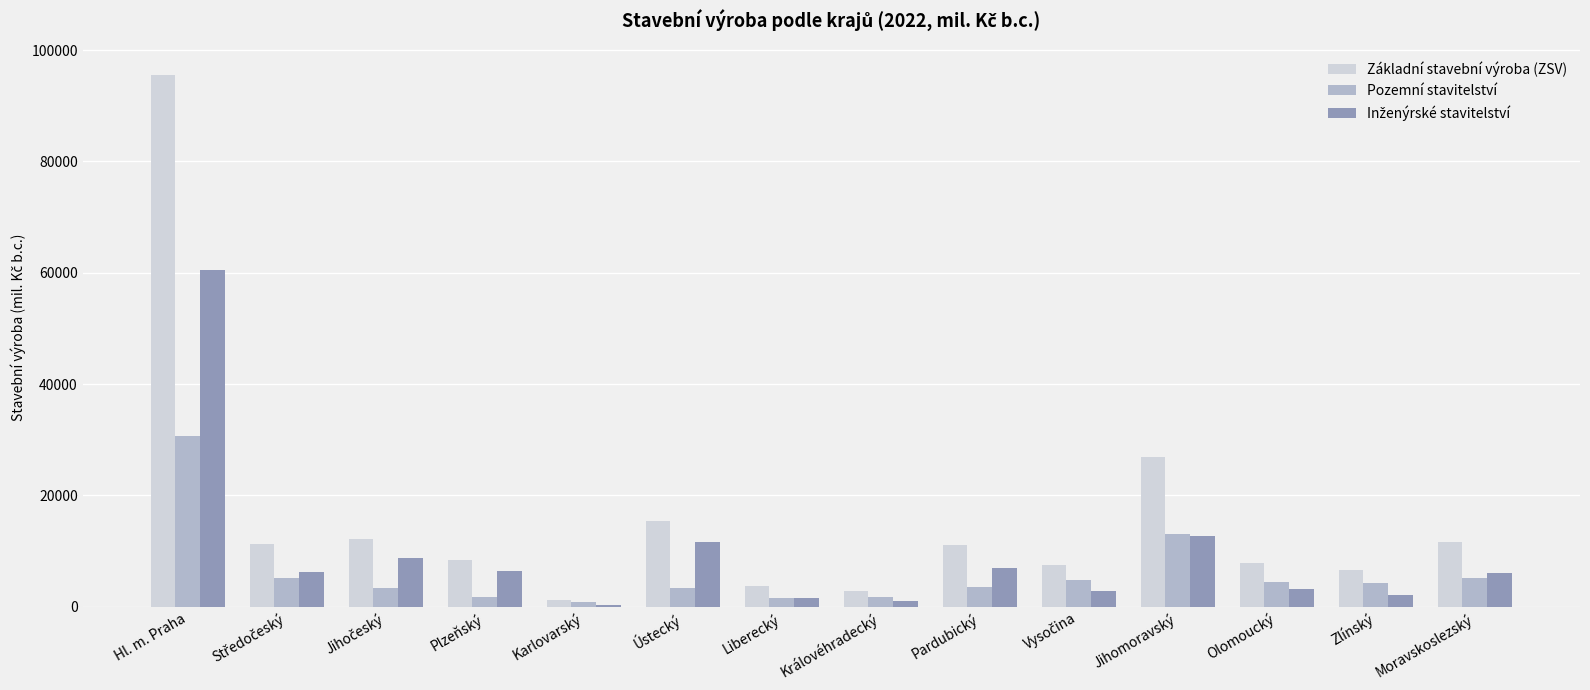

Which series has the largest range (max minus min)?

Základní stavební výroba (ZSV)